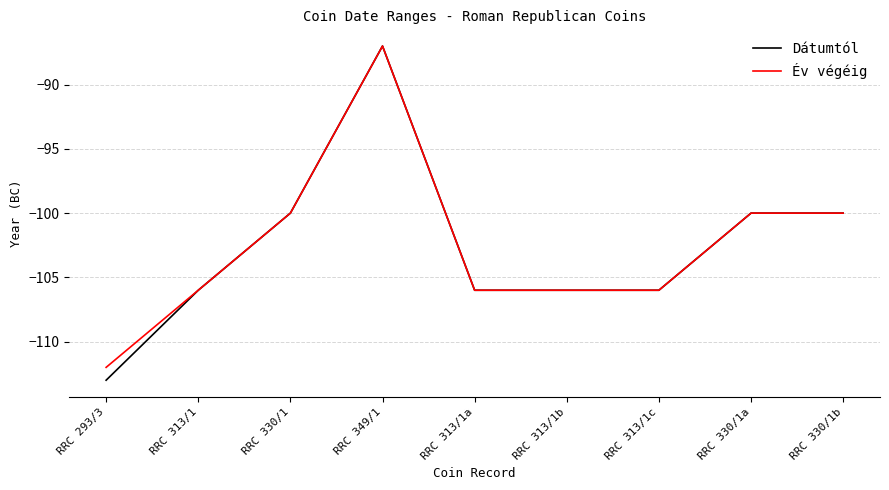

Which category has the highest value in the Dátumtól series?

RRC 349/1